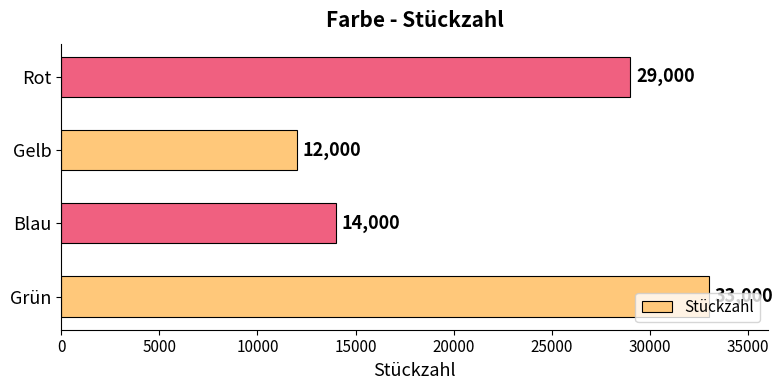

Does the chart contain stacked bars?

No